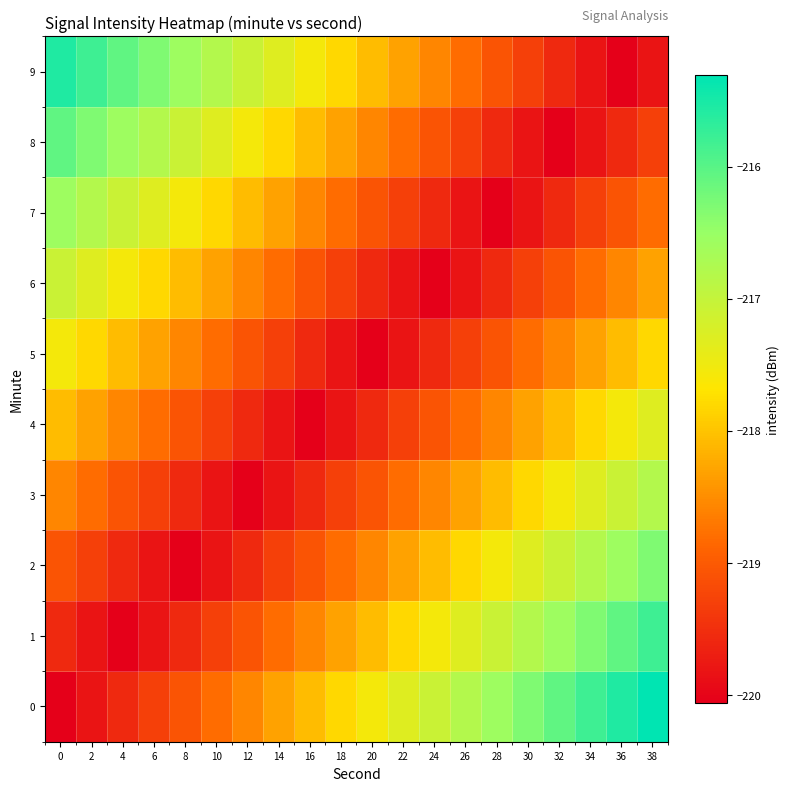

What is the minimum value shown in the chart?

-220.1